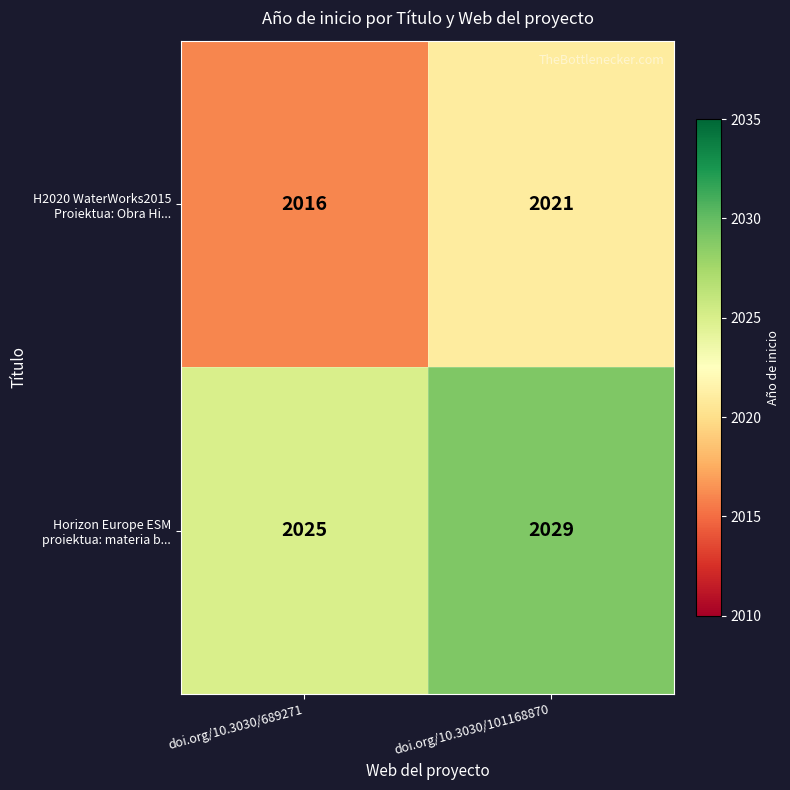

How many categories are shown in the chart?

2